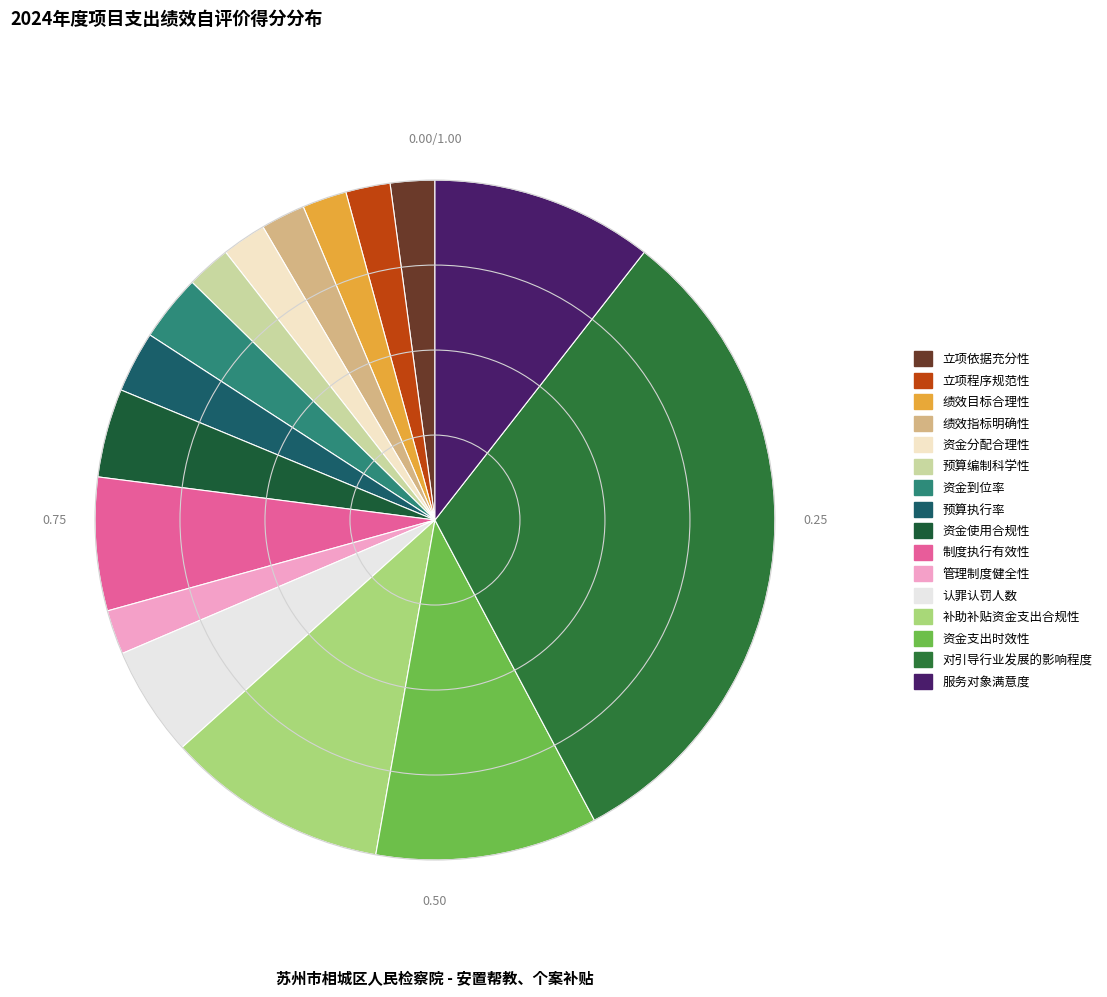

What portion of the pie excludes 资金使用合规性?

95.8%